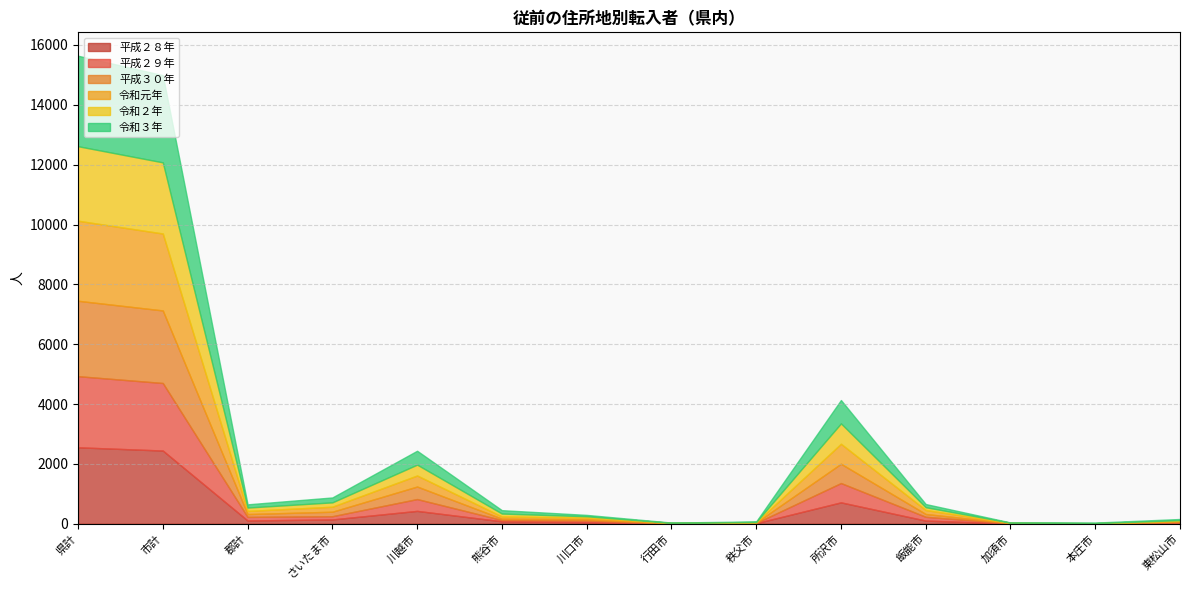

Which series has the largest range (max minus min)?

令和３年